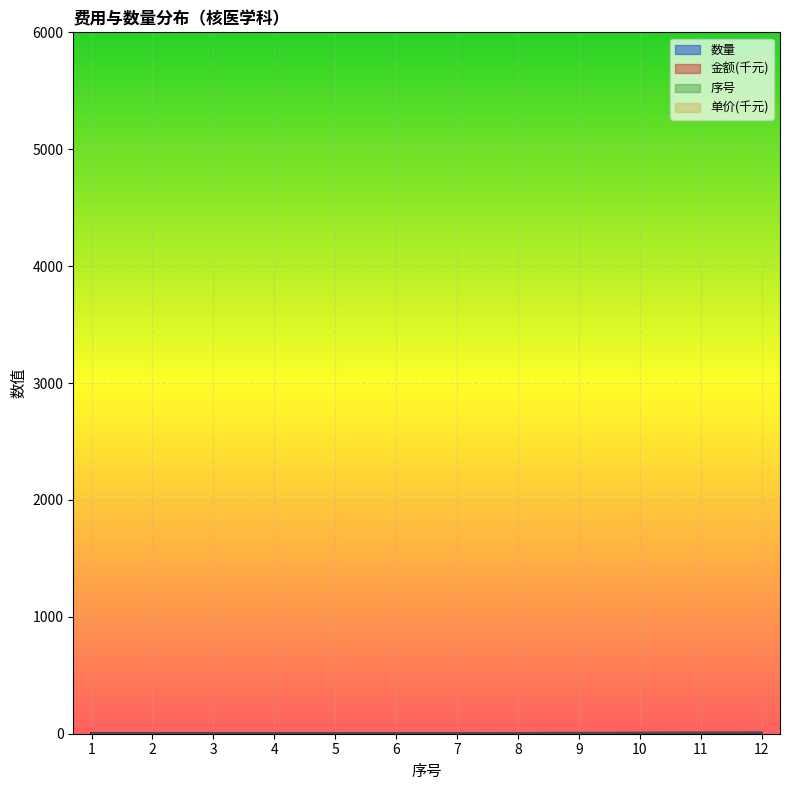

What is the difference between the maximum and minimum values in the 序号 series?

11.0